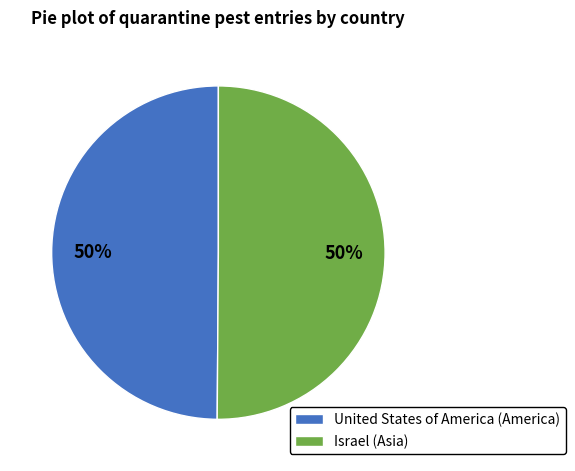

True or false: Israel (Asia) accounts for 63% of the total.

False